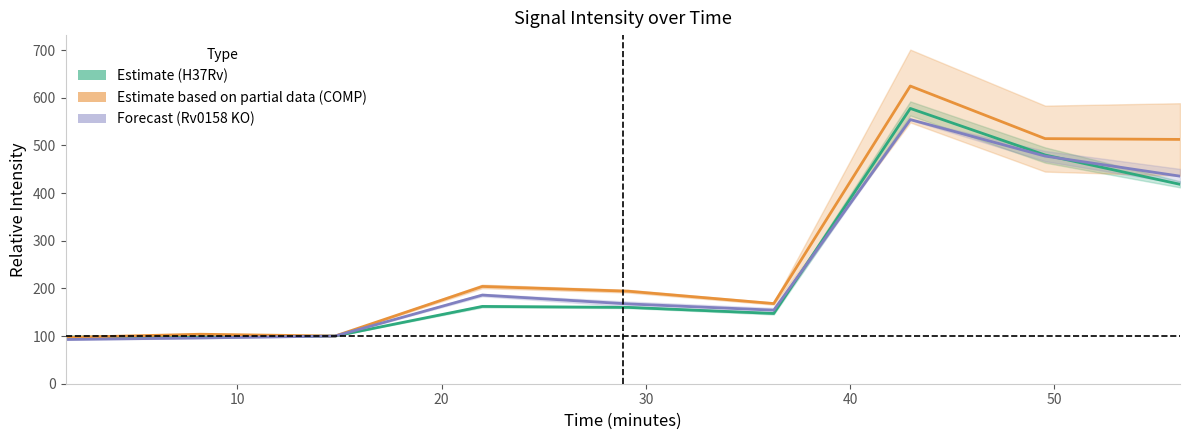

At how many categories does at least one series exceed 509?

3